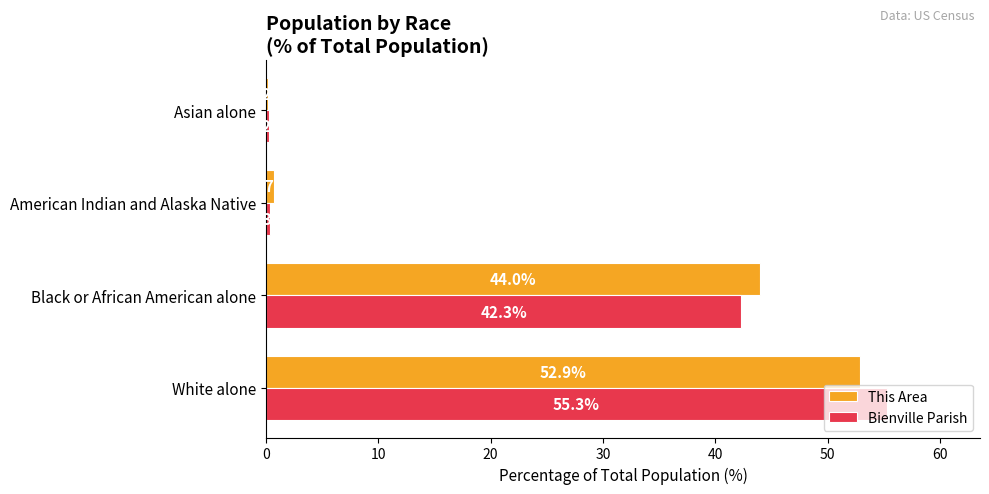

What is the difference between the second highest and minimum values in the This Area series?

43.8